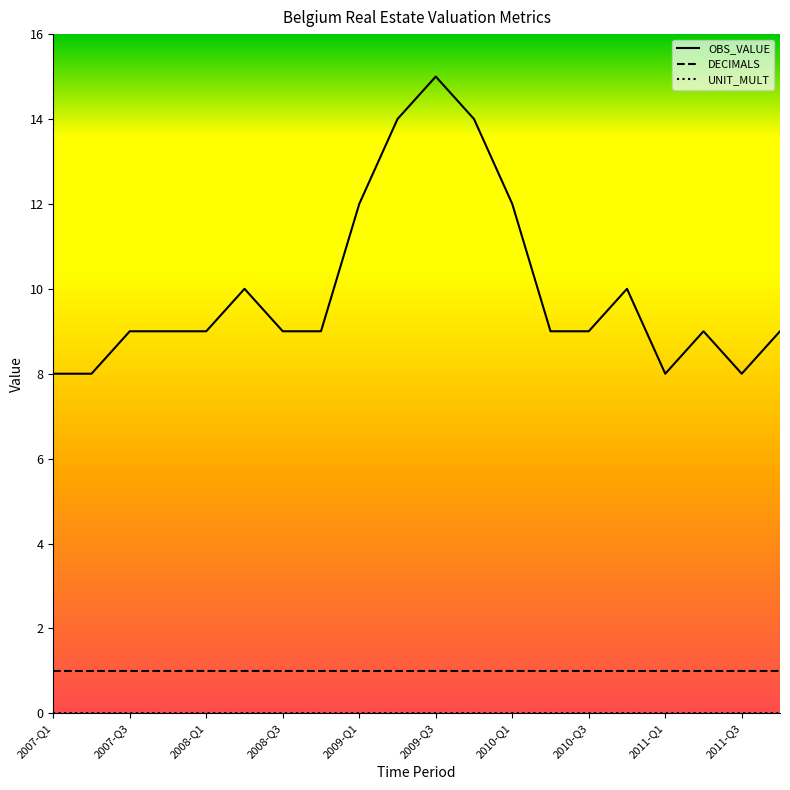

Which series has the largest total across all categories?

OBS_VALUE